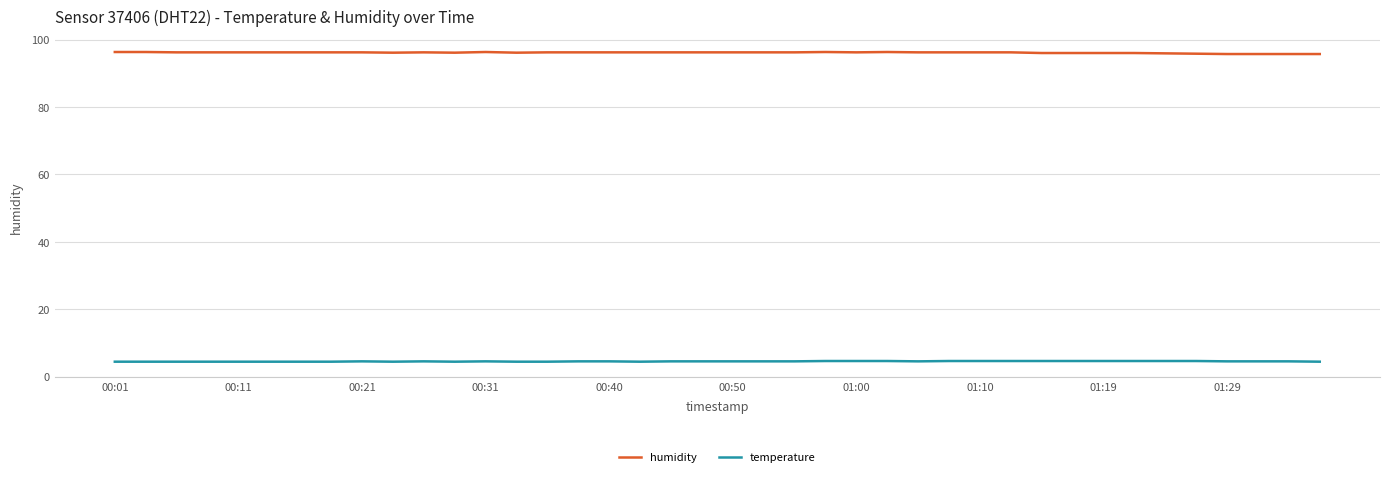

True or false: temperature and humidity intersect in this chart.

False